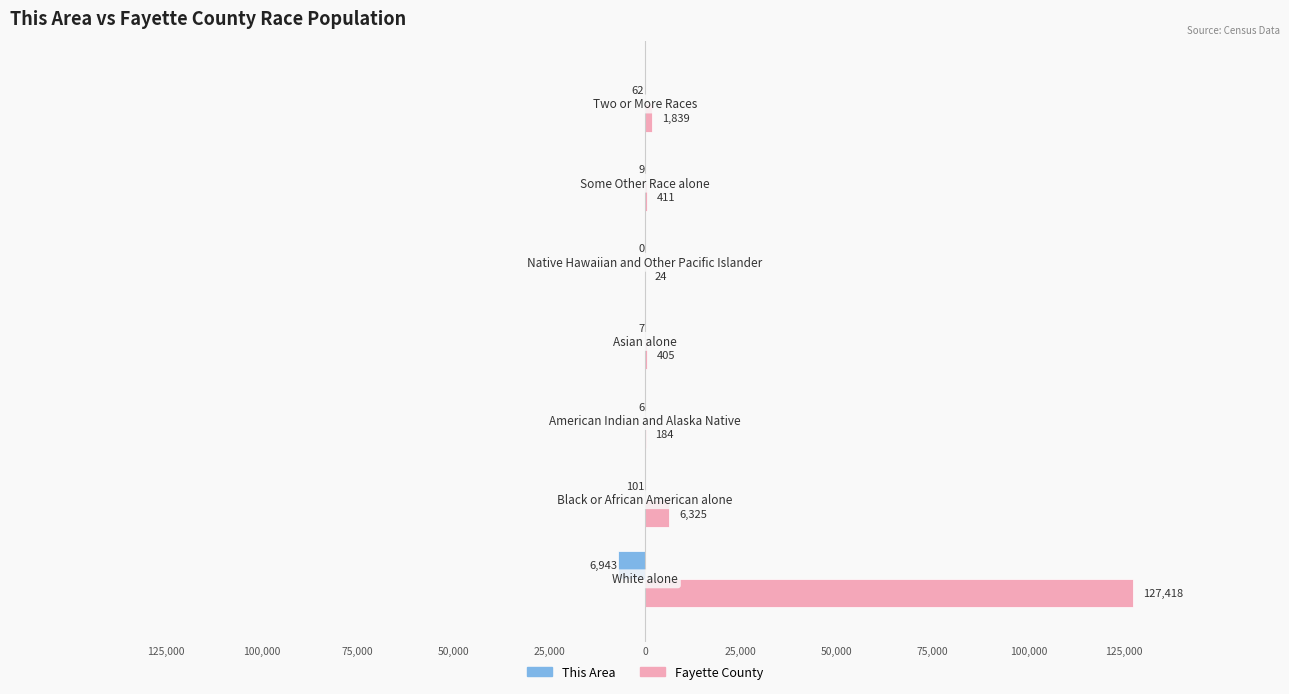

What are all the series names shown in the legend?

This Area, Fayette County